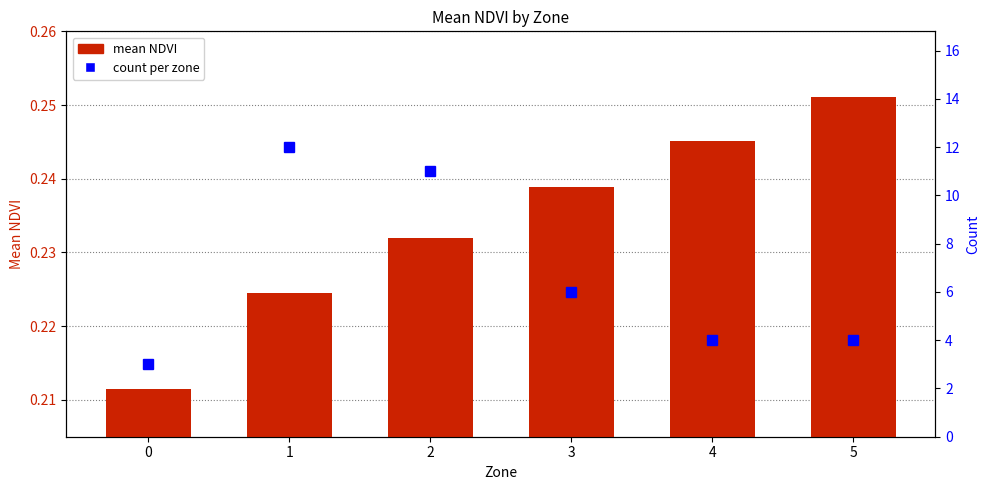

True or false: count has a value of 5.9 at 5.

False